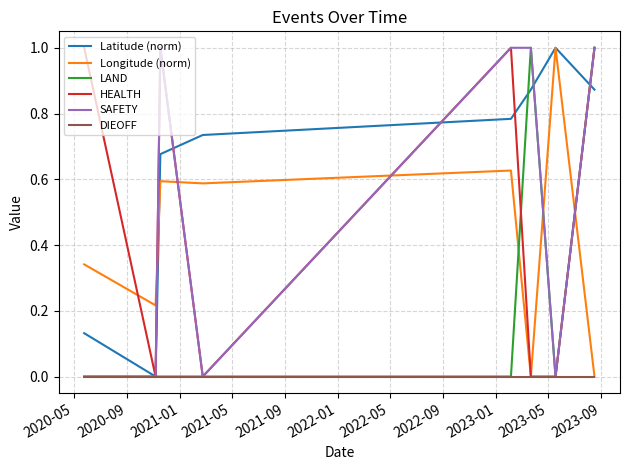

What is the highest value of the Longitude (norm) series?

1.0